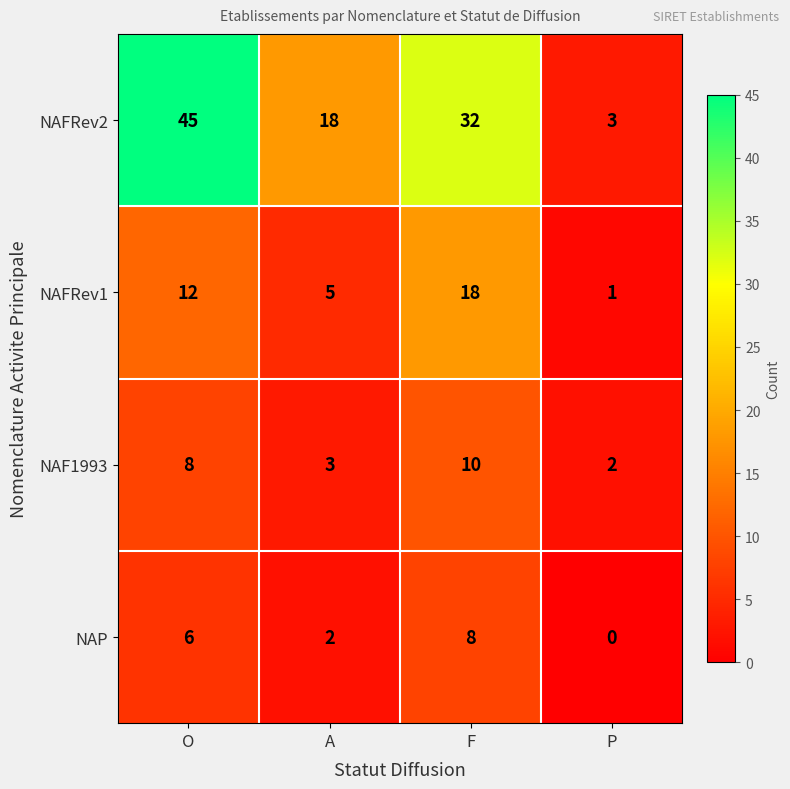

The NAFRev2 series shows 5 at A. True or false?

False